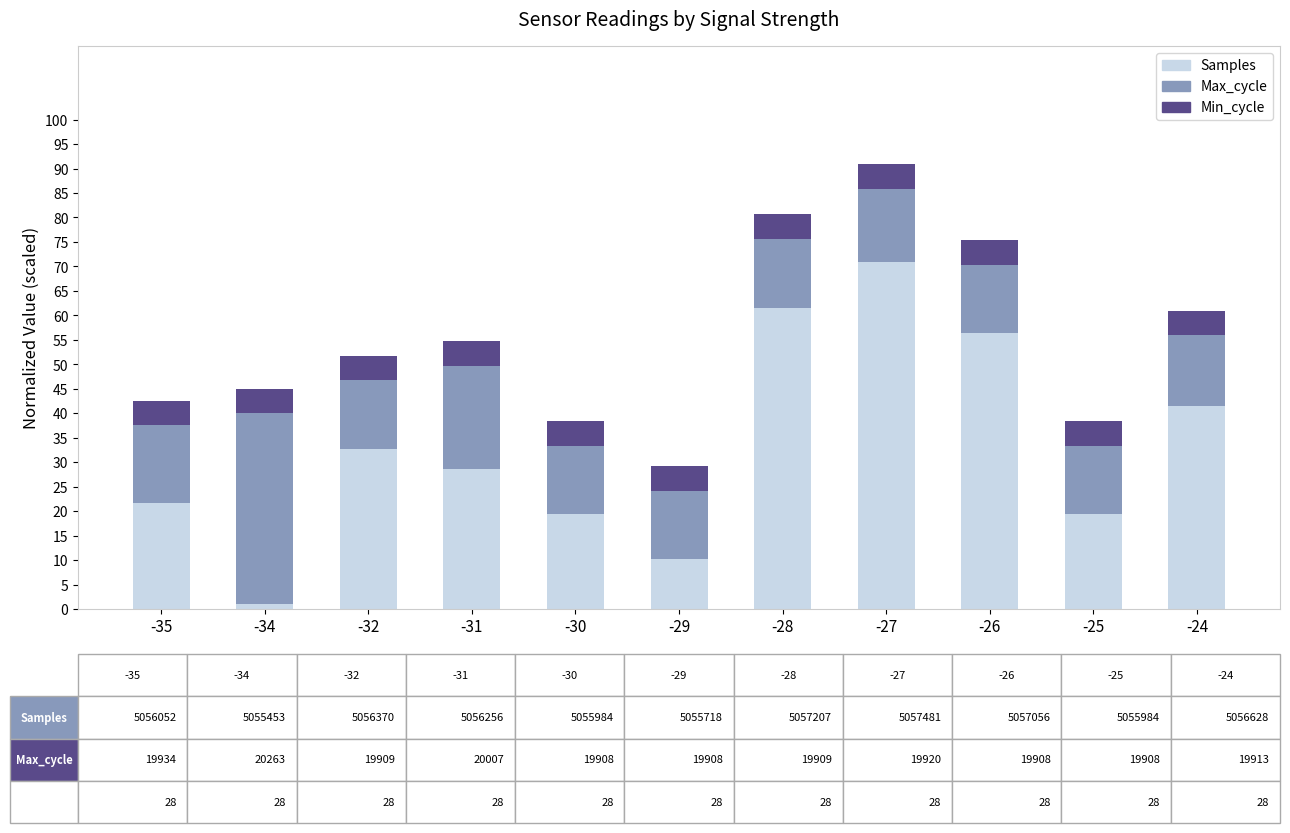

What is the approximate value of Samples at -24?

41.6